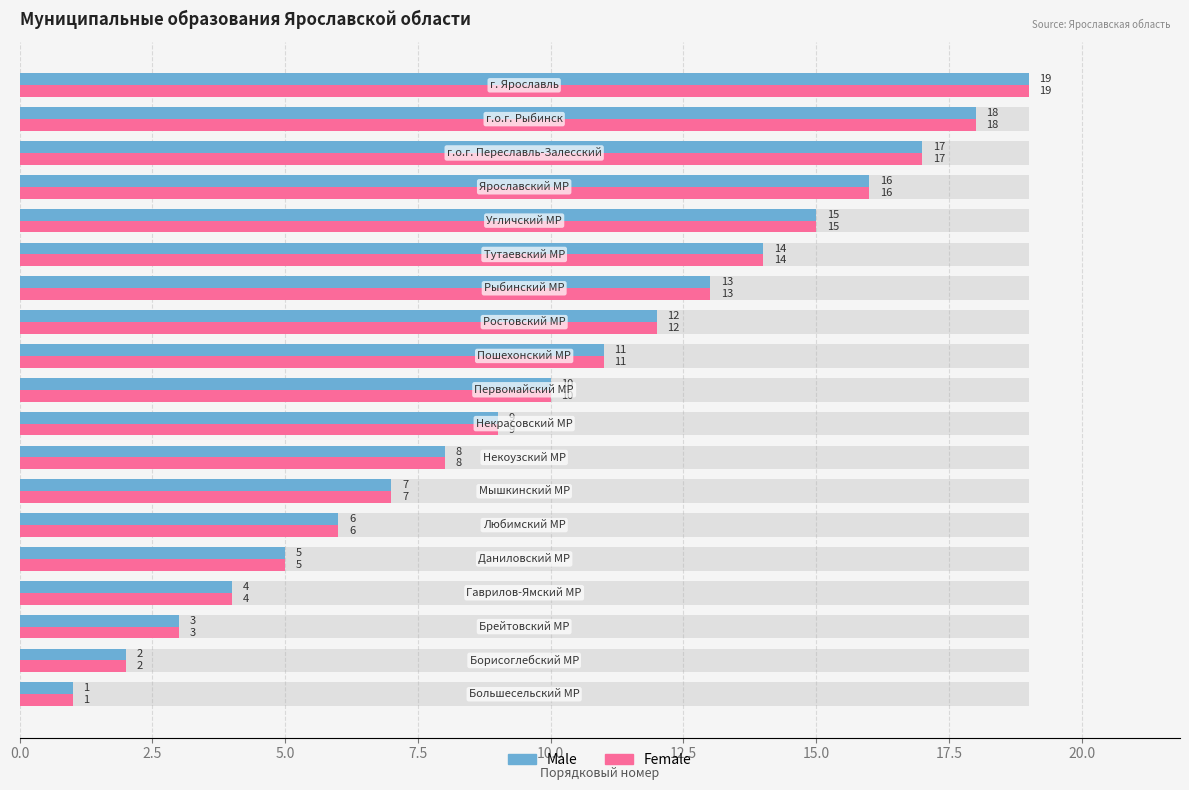

How many values in the Male series are below 10?

9